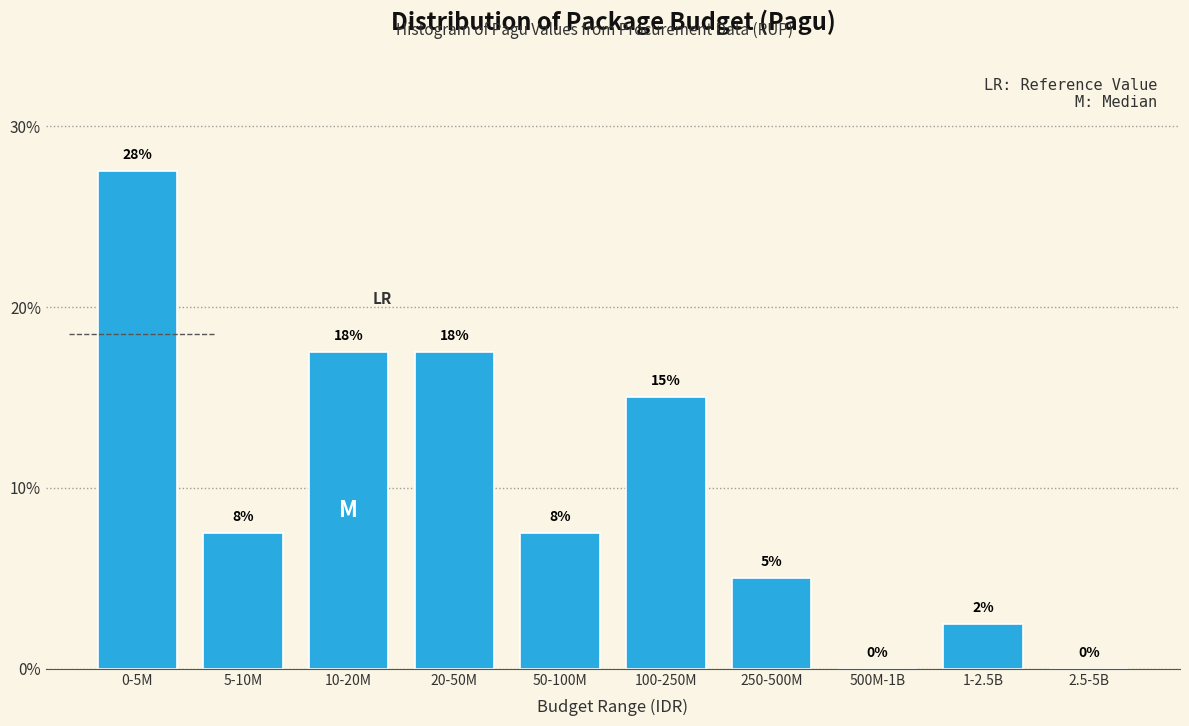

Are the bars horizontal?

No